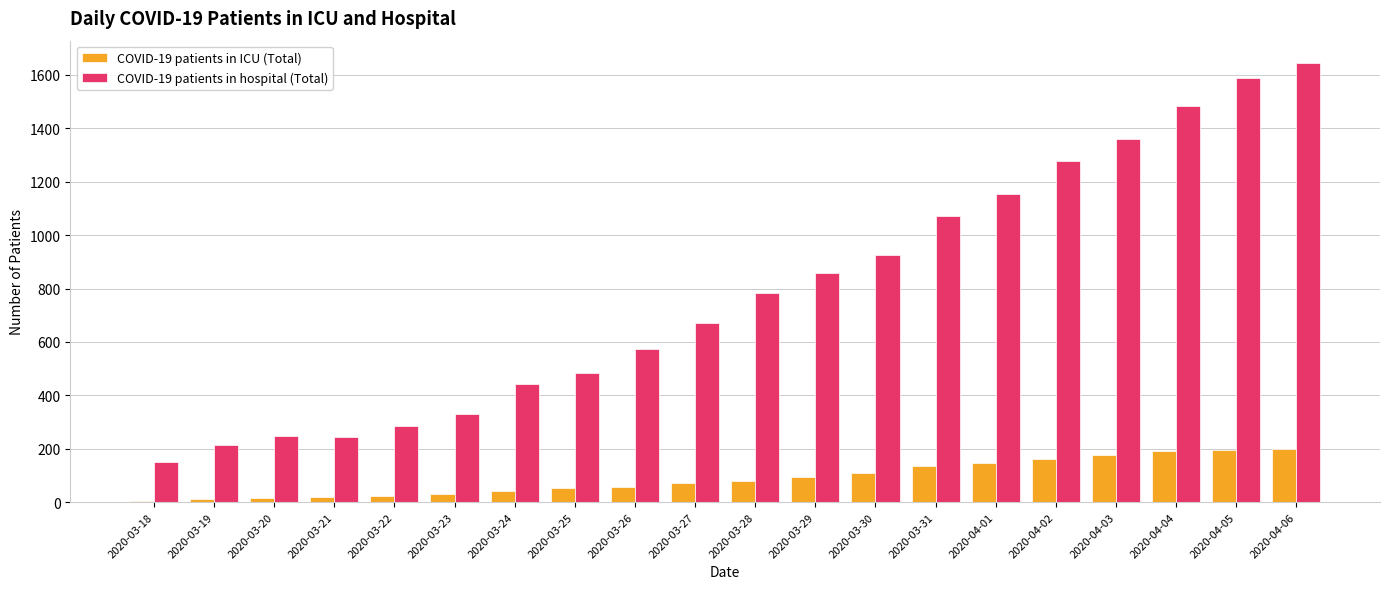

The value of COVID-19 patients in hospital (Total) at 2020-03-26 is 179. True or false?

False